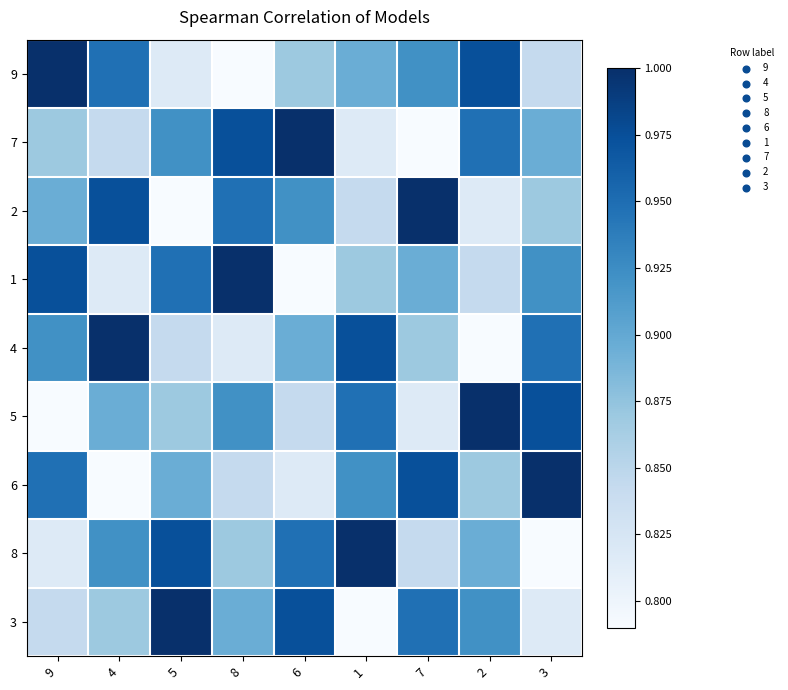

Reading left to right, what are all the values shown in this chart?

9: 9=1.0	4=0.9	5=0.8	8=0.8	6=0.9	1=0.9	7=0.9	2=1.0	3=0.8
7: 9=0.9	4=0.8	5=0.9	8=1.0	6=1.0	1=0.8	7=0.8	2=0.9	3=0.9
2: 9=0.9	4=1.0	5=0.8	8=0.9	6=0.9	1=0.8	7=1.0	2=0.8	3=0.9
1: 9=1.0	4=0.8	5=0.9	8=1.0	6=0.8	1=0.9	7=0.9	2=0.8	3=0.9
4: 9=0.9	4=1.0	5=0.8	8=0.8	6=0.9	1=1.0	7=0.9	2=0.8	3=0.9
5: 9=0.8	4=0.9	5=0.9	8=0.9	6=0.8	1=0.9	7=0.8	2=1.0	3=1.0
6: 9=0.9	4=0.8	5=0.9	8=0.8	6=0.8	1=0.9	7=1.0	2=0.9	3=1.0
8: 9=0.8	4=0.9	5=1.0	8=0.9	6=0.9	1=1.0	7=0.8	2=0.9	3=0.8
3: 9=0.8	4=0.9	5=1.0	8=0.9	6=1.0	1=0.8	7=0.9	2=0.9	3=0.8